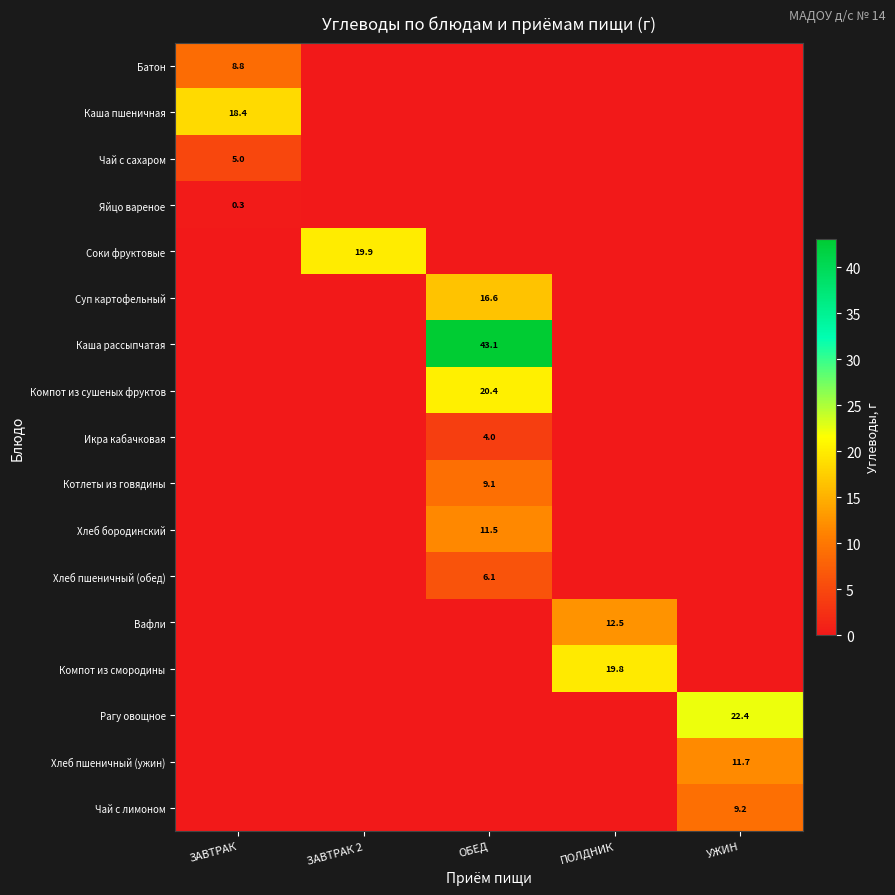

Is it true that Батон equals 8.8 at ЗАВТРАК?

True